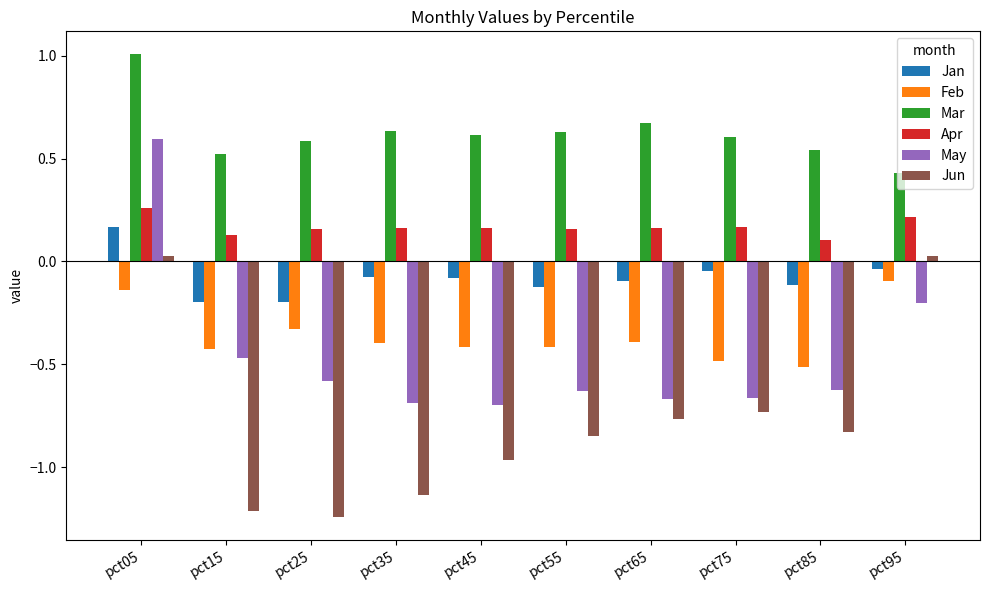

What is the difference between the highest and lowest values at pct55?

1.5